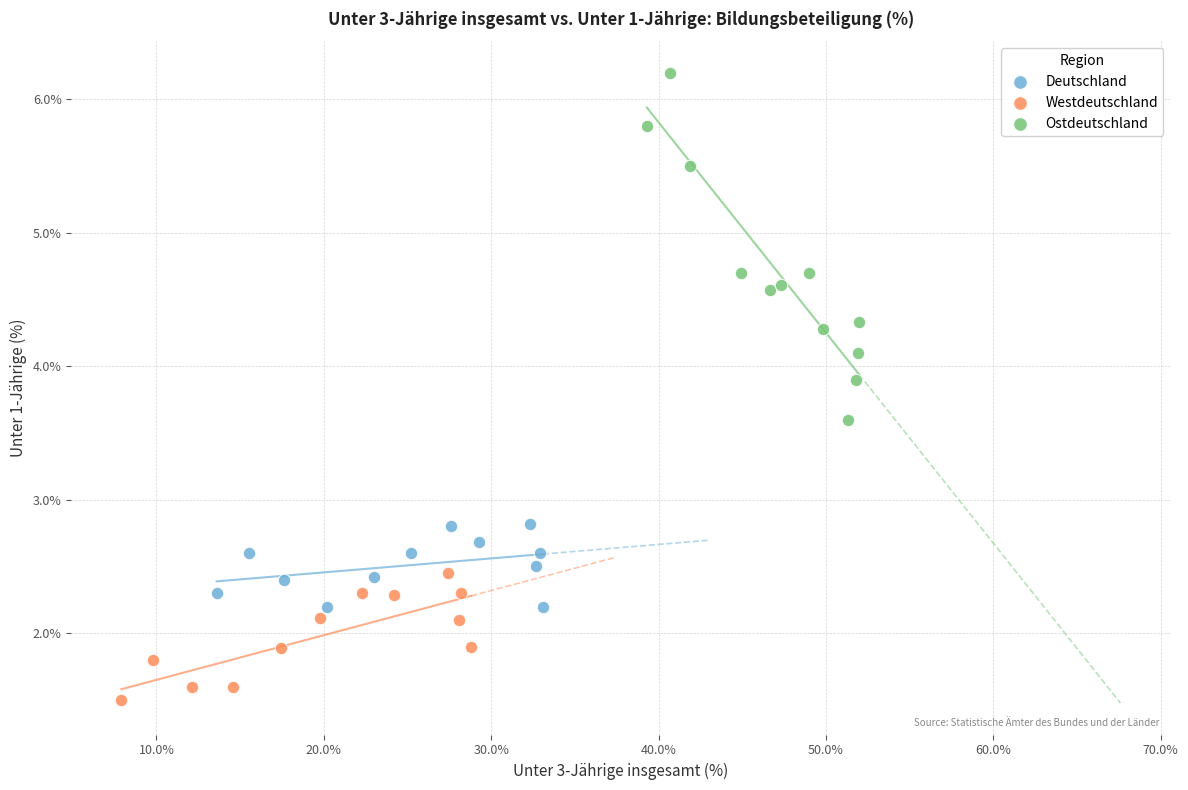

Which series contains the lowest Y value?

Westdeutschland